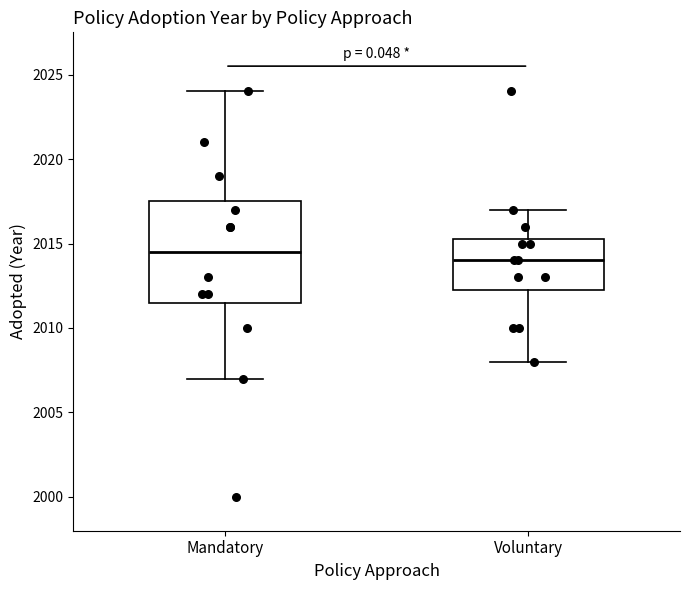

Reading left to right, read every box against the y-axis: the position of its median line, the range the box covers, and the ends of its whiskers. The values are not printed on the chart, so give them approximately, as read against the axis.

Mandatory: median 2014.5, box 2011.5 to 2017.5, whiskers 2007.0 to 2024.0
Voluntary: median 2014.0, box 2012.5 to 2015.5, whiskers 2008.0 to 2017.0